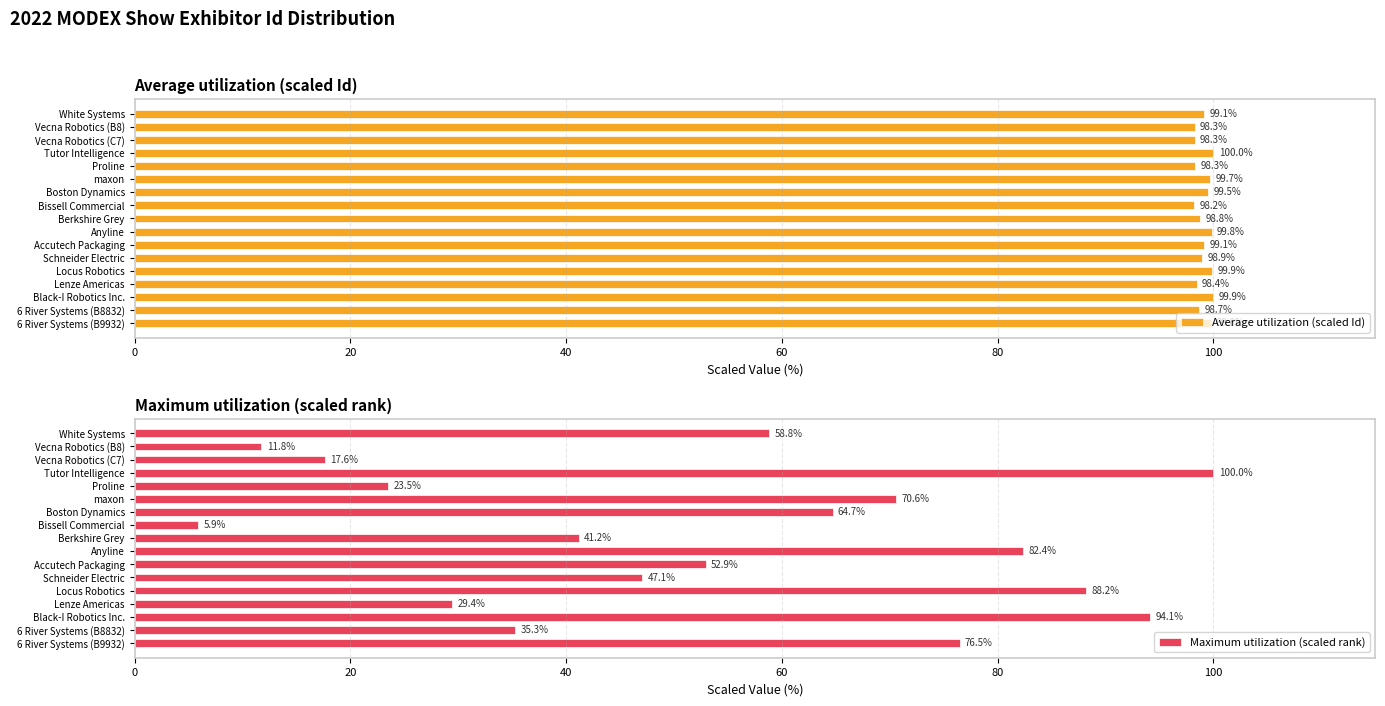

Which category has the lowest value in the Maximum utilization (scaled rank) series?

Bissell Commercial